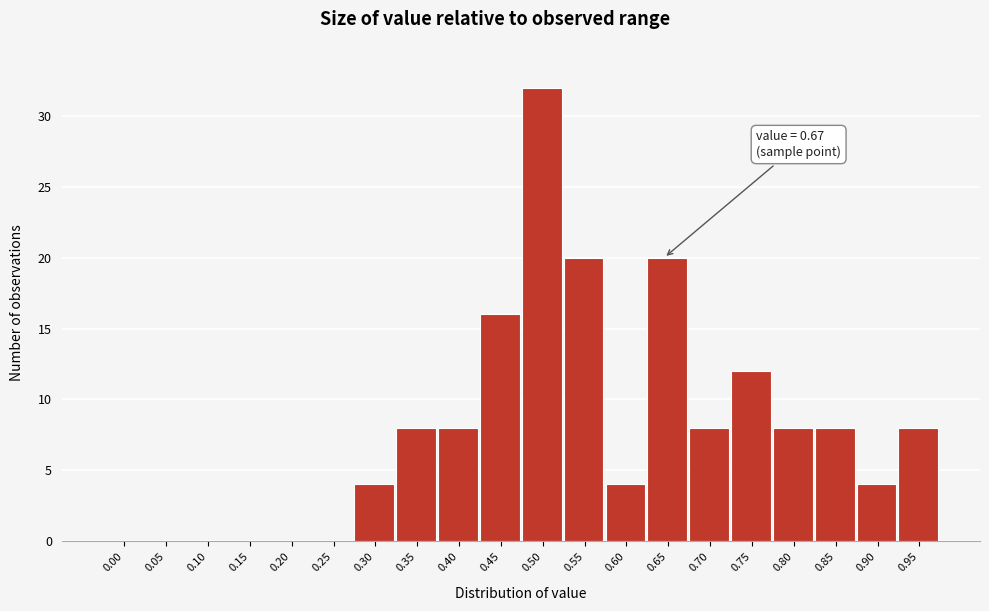

Reading left to right, extract all data points from this chart.

0.00=0	0.05=0	0.10=0	0.15=0	0.20=0	0.25=0	0.30=4	0.35=8	0.40=8	0.45=16	0.50=32	0.55=20	0.60=4	0.65=20	0.70=8	0.75=12	0.80=8	0.85=8	0.90=4	0.95=8